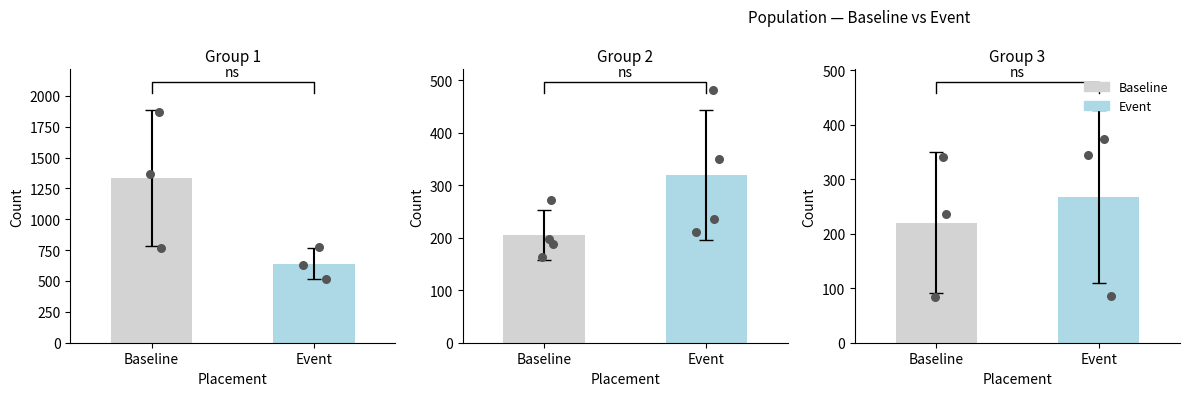

Which series contains the highest Y value?

Baseline